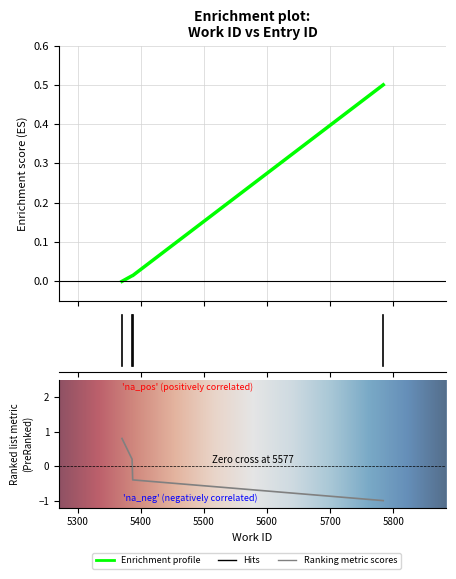

What is the greatest value displayed?

0.5